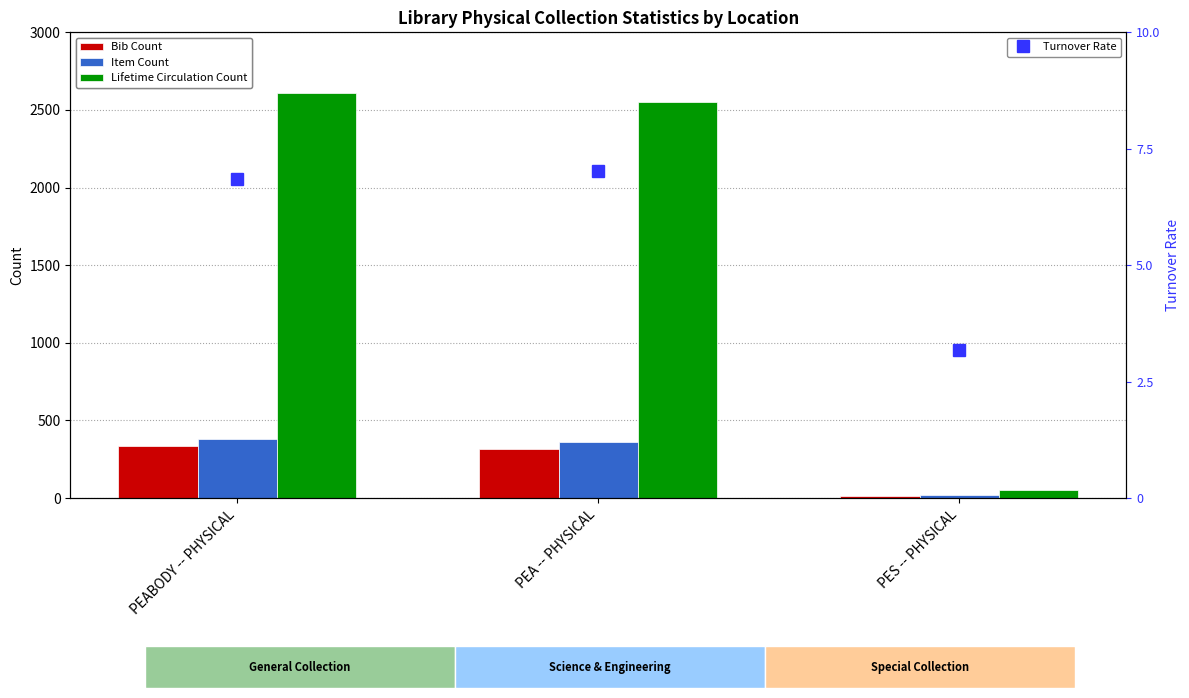

At which category is the sum across all series the highest?

PEABODY -- PHYSICAL